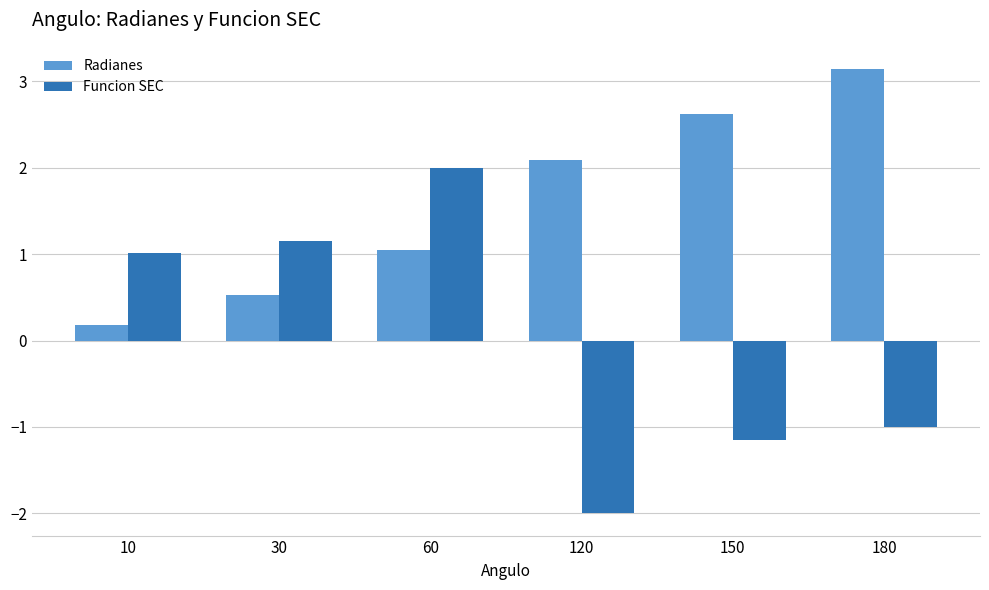

At 120, list the series in order from smallest to largest.

Funcion SEC, Radianes